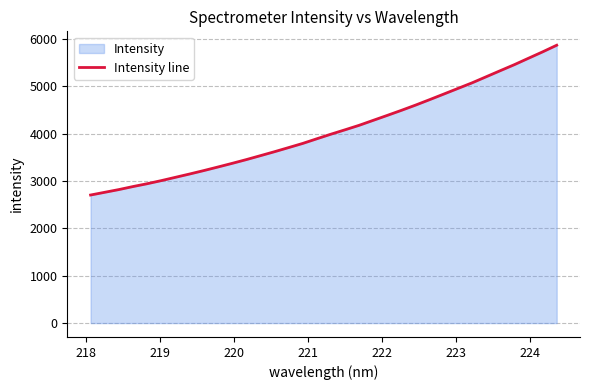

What is the maximum value shown in the chart?

5872.3